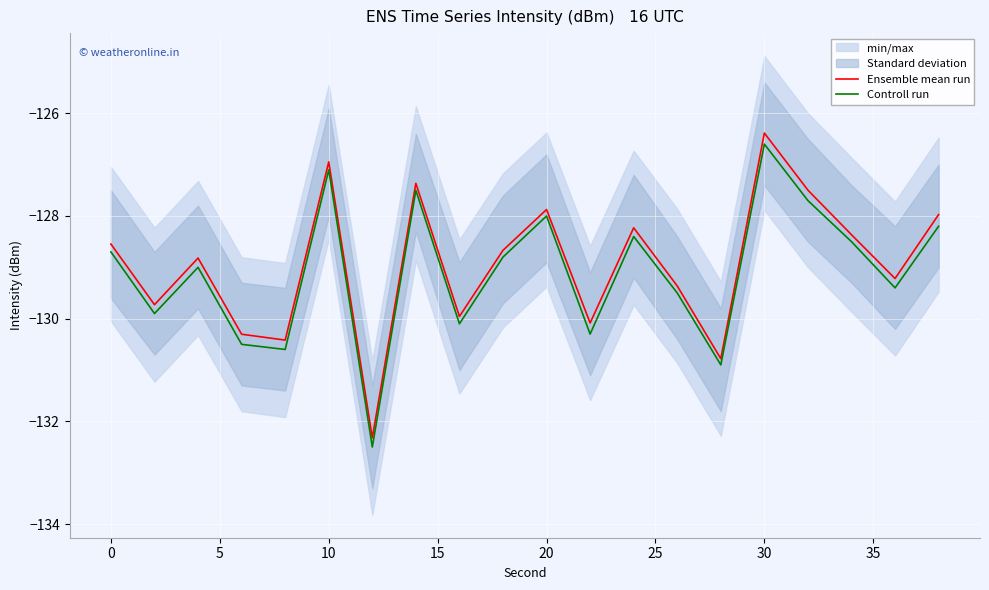

Which category has the highest value in the Ensemble mean run series?

30